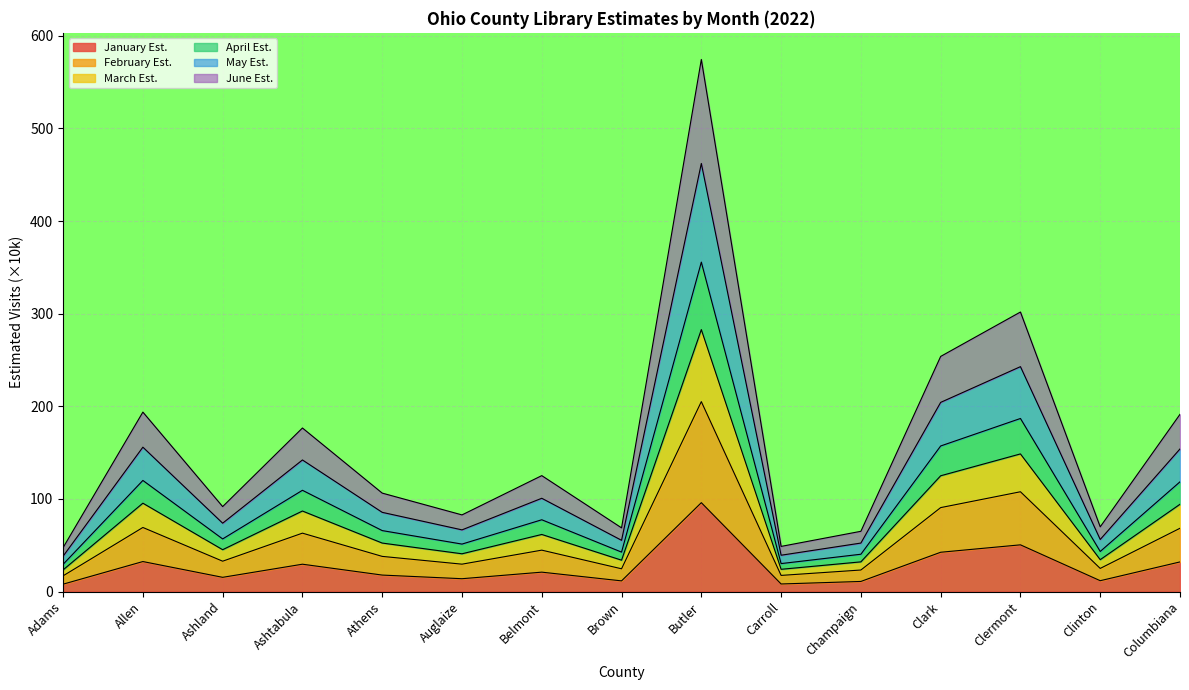

Read the January Est. value at Athens.

17.7